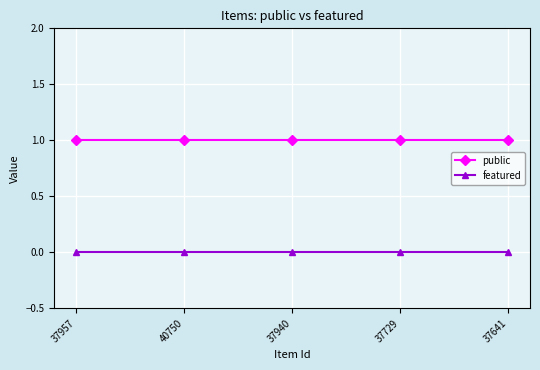

Read the public value at 37641.

1